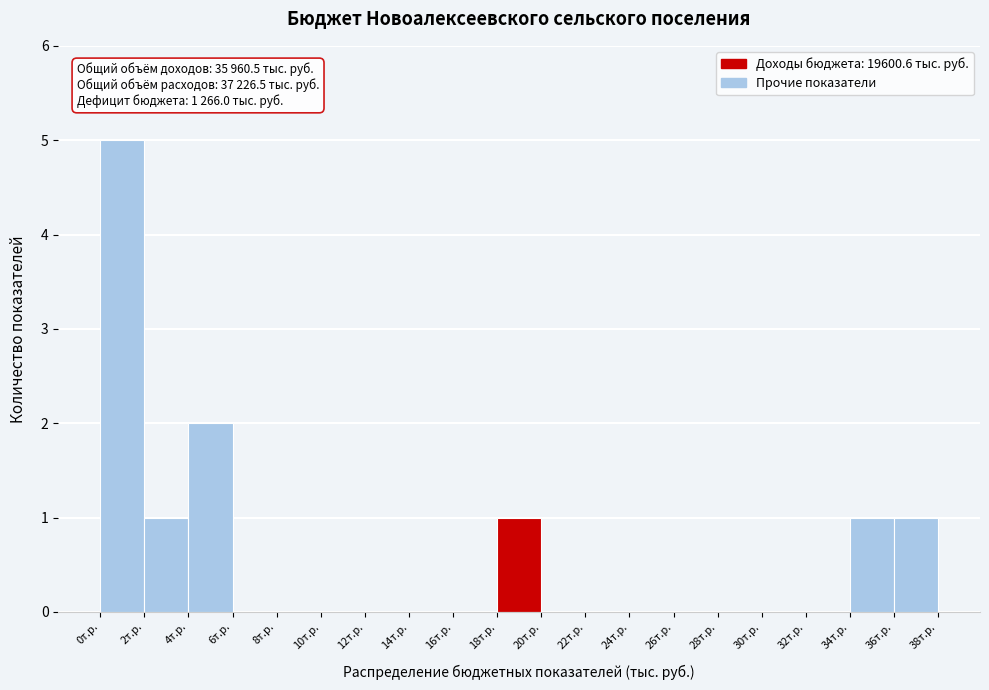

Reading left to right, list all the values displayed in this chart.

0т.р.=5	2т.р.=1	4т.р.=2	6т.р.=0	8т.р.=0	10т.р.=0	12т.р.=0	14т.р.=0	16т.р.=0	18т.р.=1	20т.р.=0	22т.р.=0	24т.р.=0	26т.р.=0	28т.р.=0	30т.р.=0	32т.р.=0	34т.р.=1	36т.р.=1